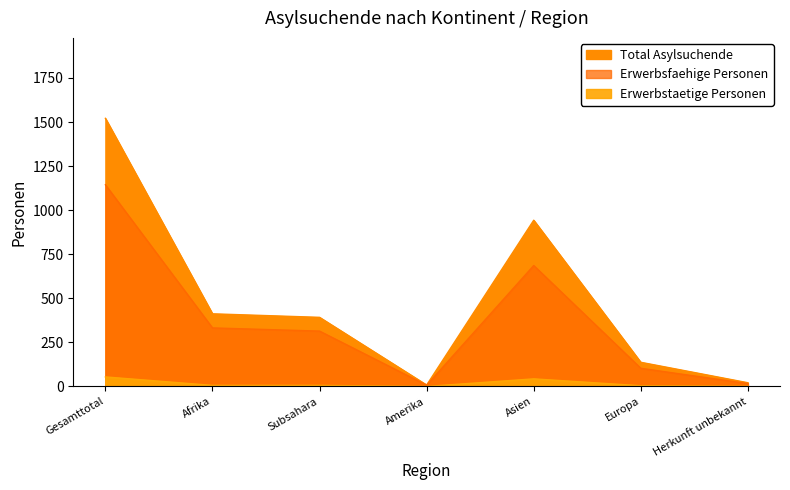

What is the average value of the Erwerbstaetige Personen series?

16